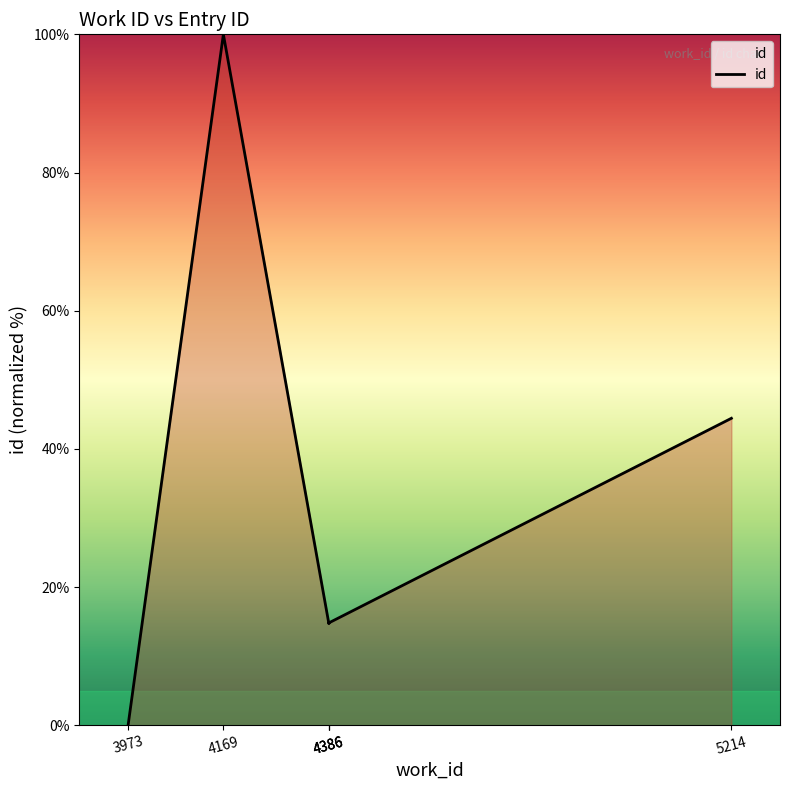

The chart shows a value of -58.8 at 3973. True or false?

False